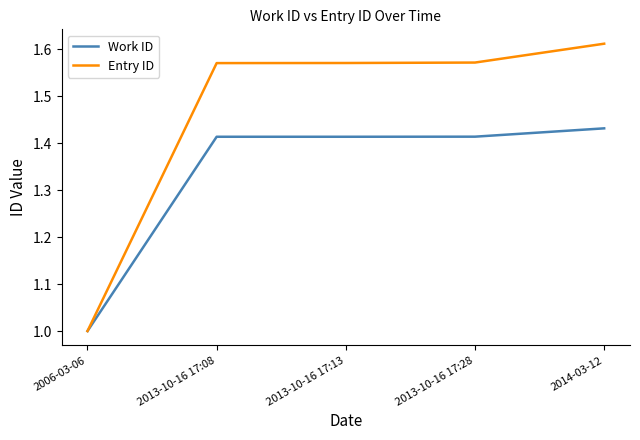

Count the number of categories in the chart.

5